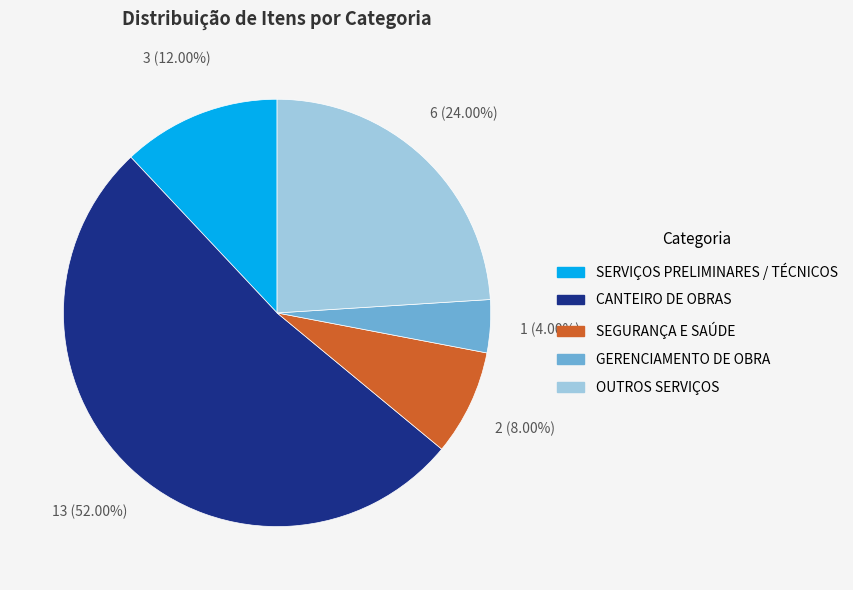

To the nearest percent, what percentage of the pie is GERENCIAMENTO DE OBRA?

4%